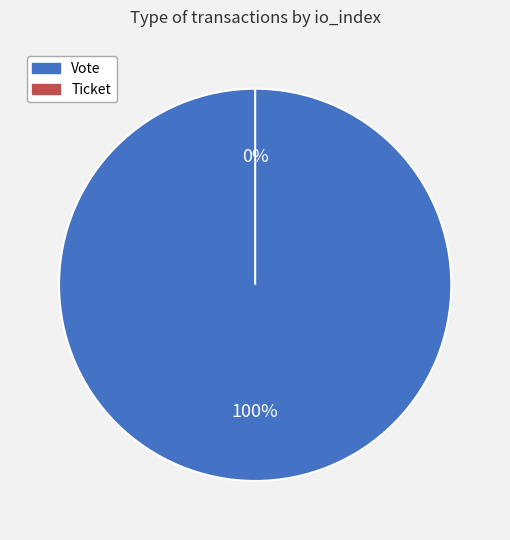

Does Ticket account for over 50% of the chart?

No